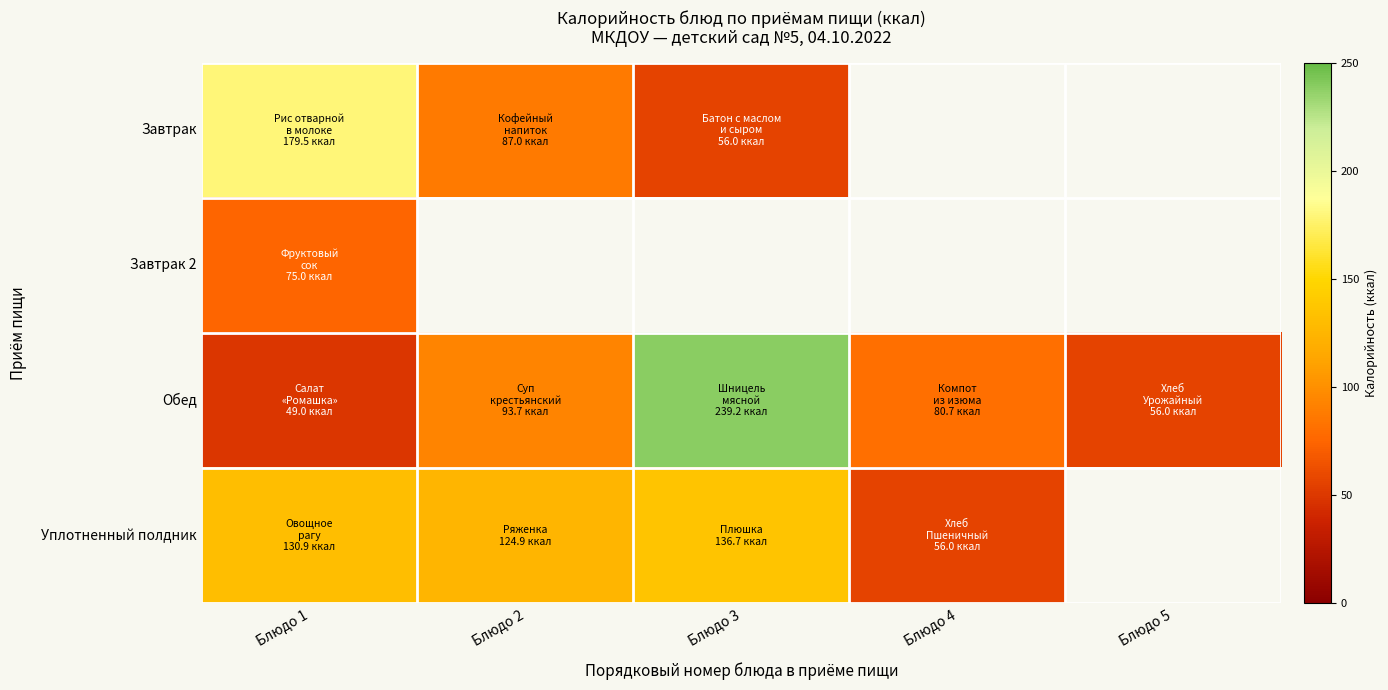

The value of Уплотненный полдник at Блюдо 3 is 81.0. True or false?

False